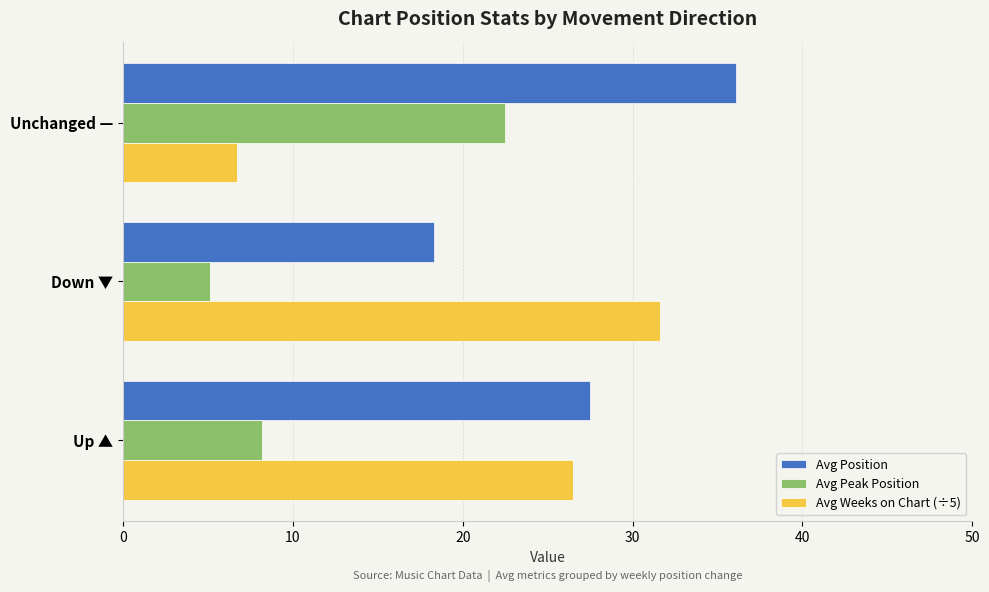

Rank the series at Unchanged — from lowest to highest value.

Avg Weeks on Chart (÷5), Avg Peak Position, Avg Position